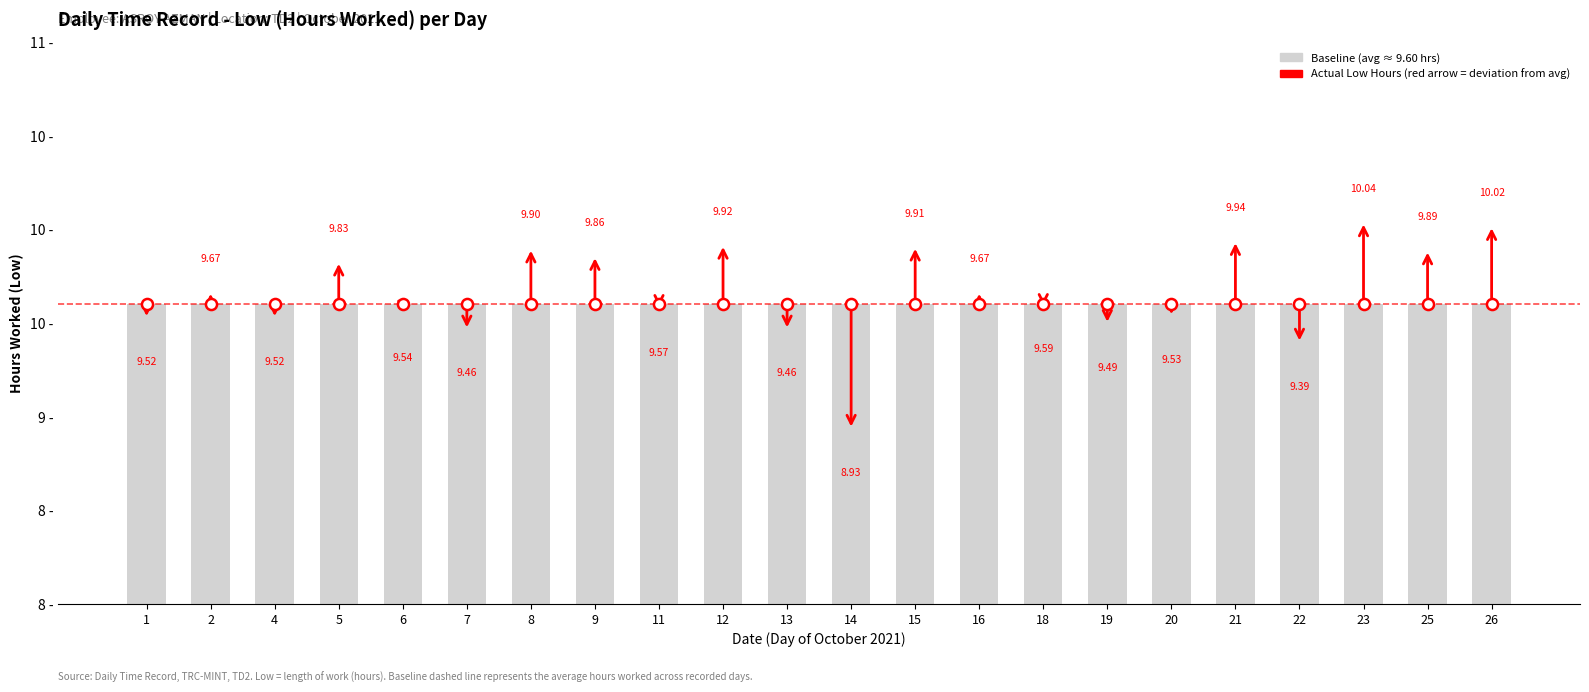

What is the difference between the maximum and minimum values?

1.1